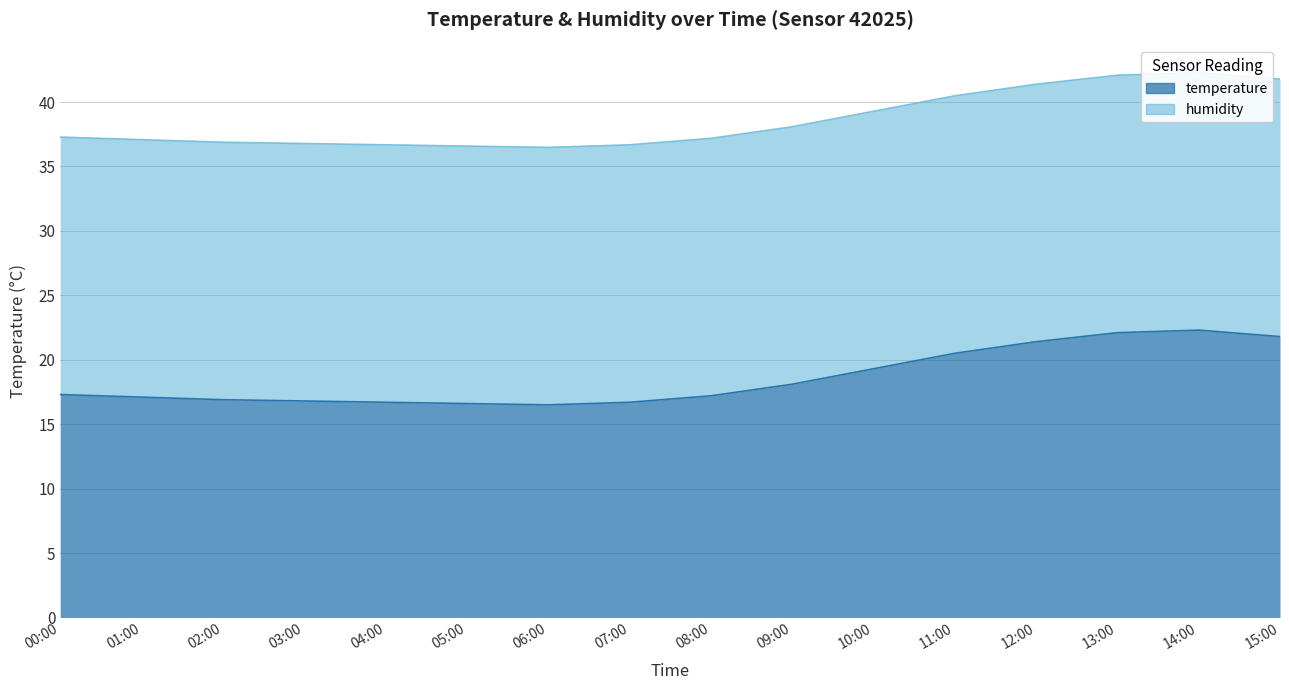

How many data points are less than 37?

6